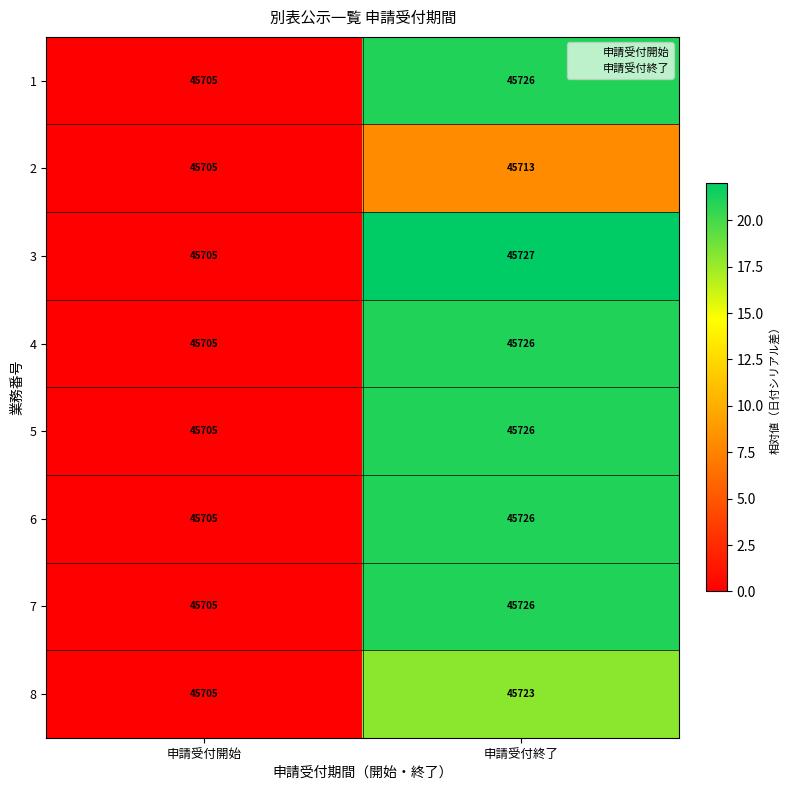

Which category has the highest value across all series?

申請受付終了